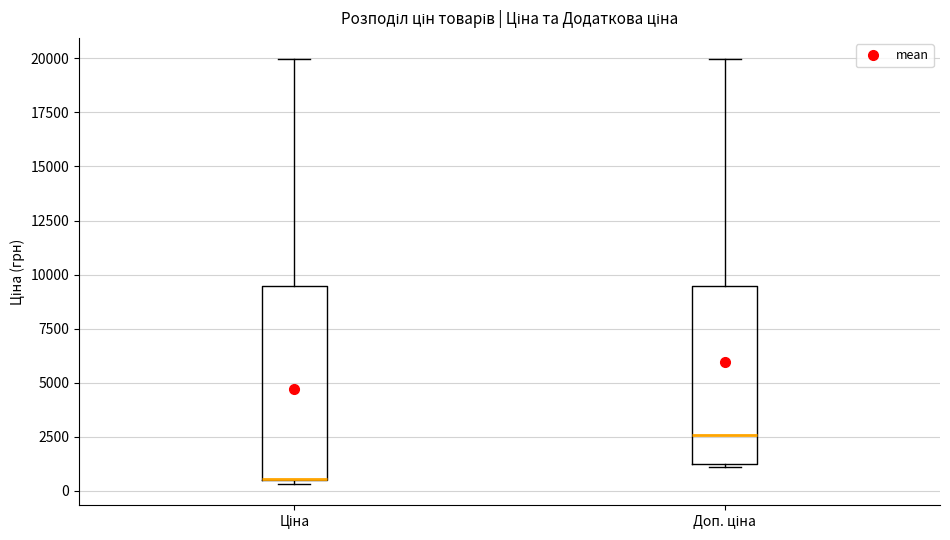

Reading left to right, read every box against the y-axis: the position of its median line, the range the box covers, and the ends of its whiskers. The values are not printed on the chart, so give them approximately, as read against the axis.

Ціна: median 500 (drawn on the box's lower edge), box 500 to 9500, whiskers 500 (just below the box's lower edge) to 20000
Доп. ціна: median 2500, box 1000 to 9500, whiskers 1000 to 20000